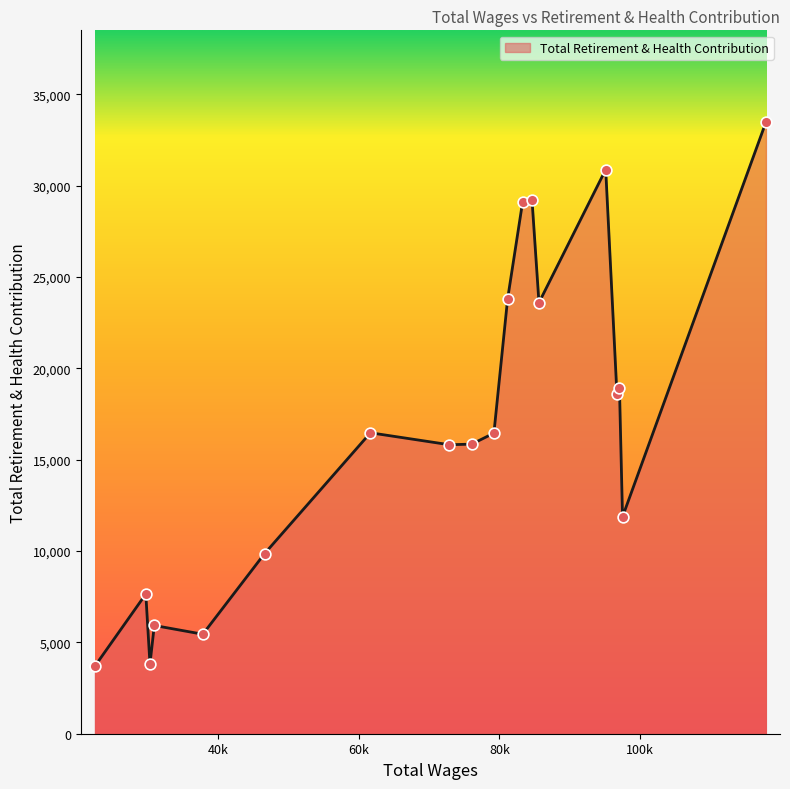

What is the greatest value displayed?

33479